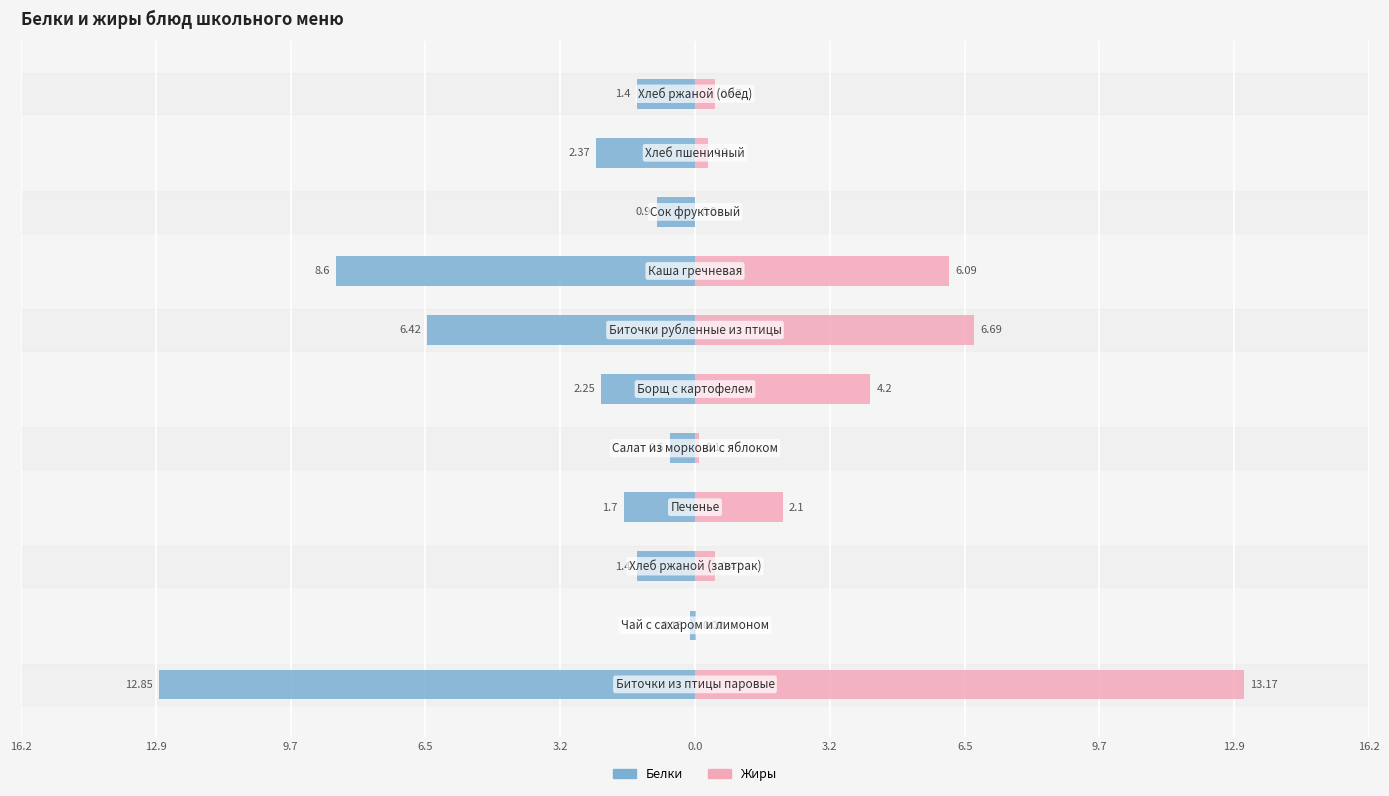

Which has a higher value, 0.0 or 9.7?

9.7